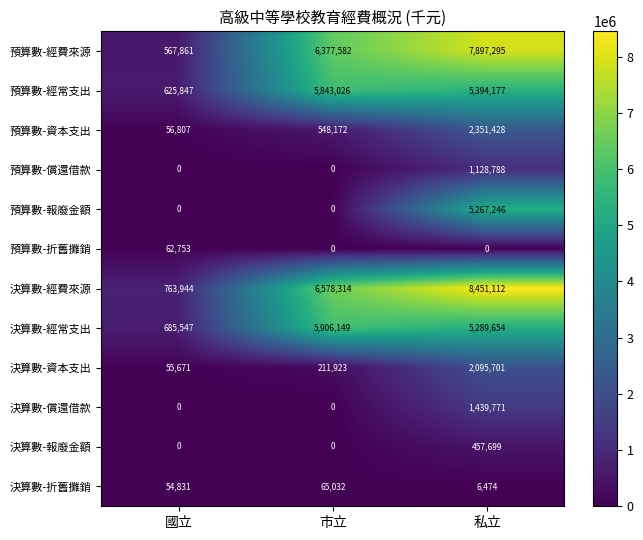

Which series has the largest range (max minus min)?

決算數-經費來源